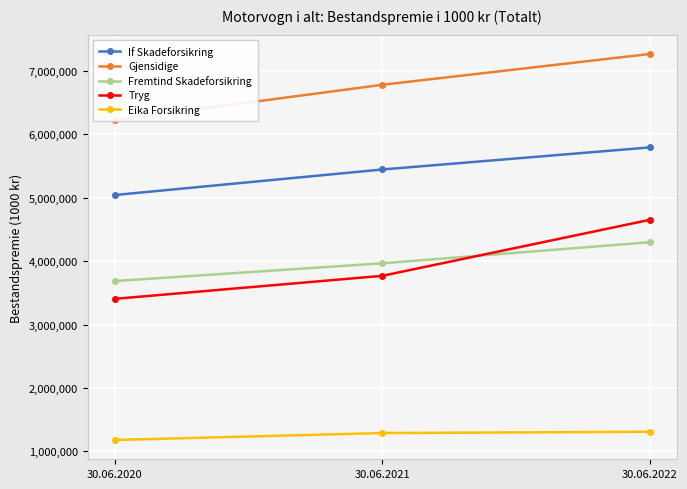

What is the value of the If Skadeforsikring point at the 3rd from the left?

5795338